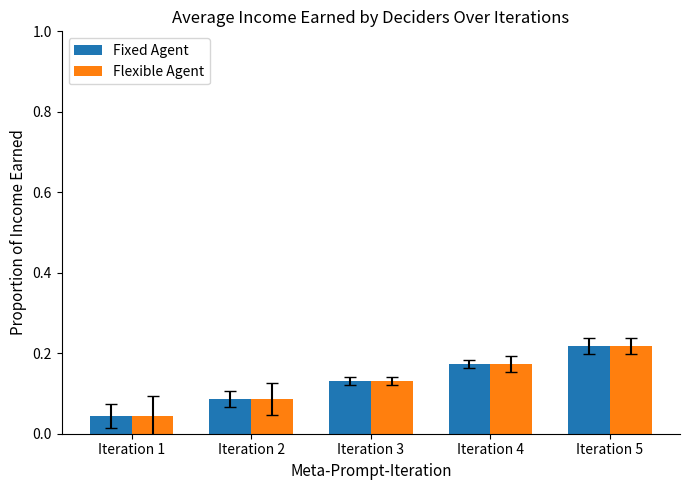

At which label does Flexible Agent reach its minimum?

Iteration 1